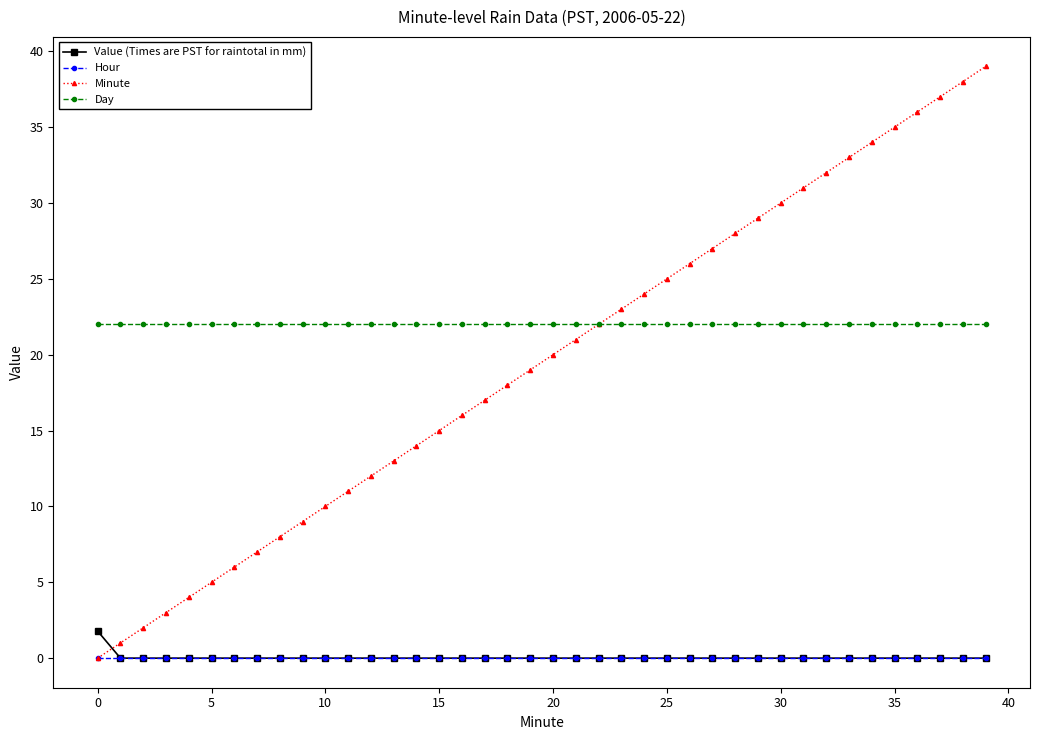

Which series has the largest total across all categories?

Day